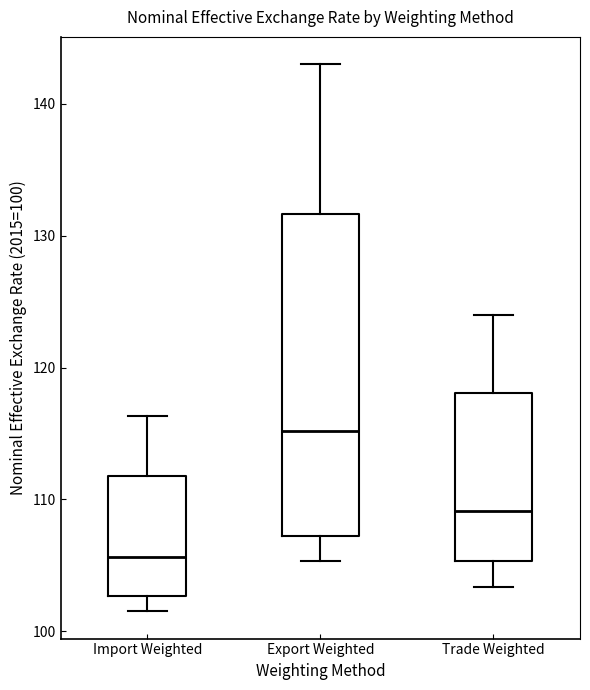

Which box's median line is the highest?

Export Weighted